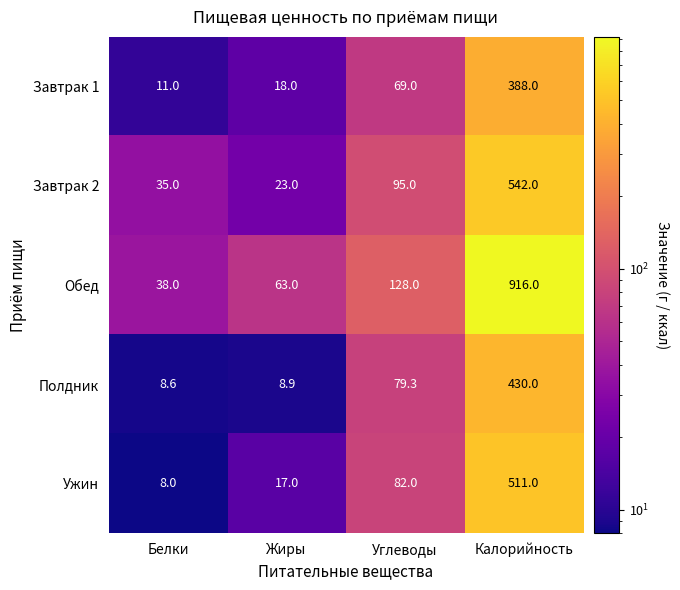

At Углеводы, list the series in order from largest to smallest.

Обед, Завтрак 2, Ужин, Полдник, Завтрак 1